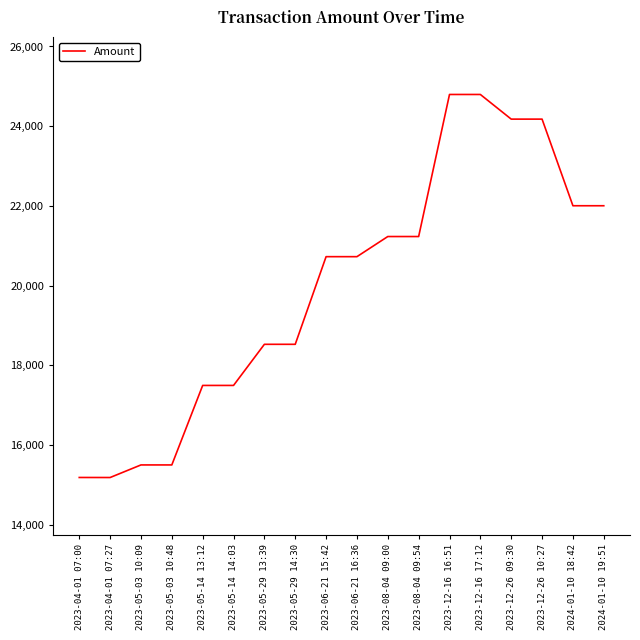

What is the change in value from 2023-05-29 13:39 to 2023-08-04 09:00?

+2703.7